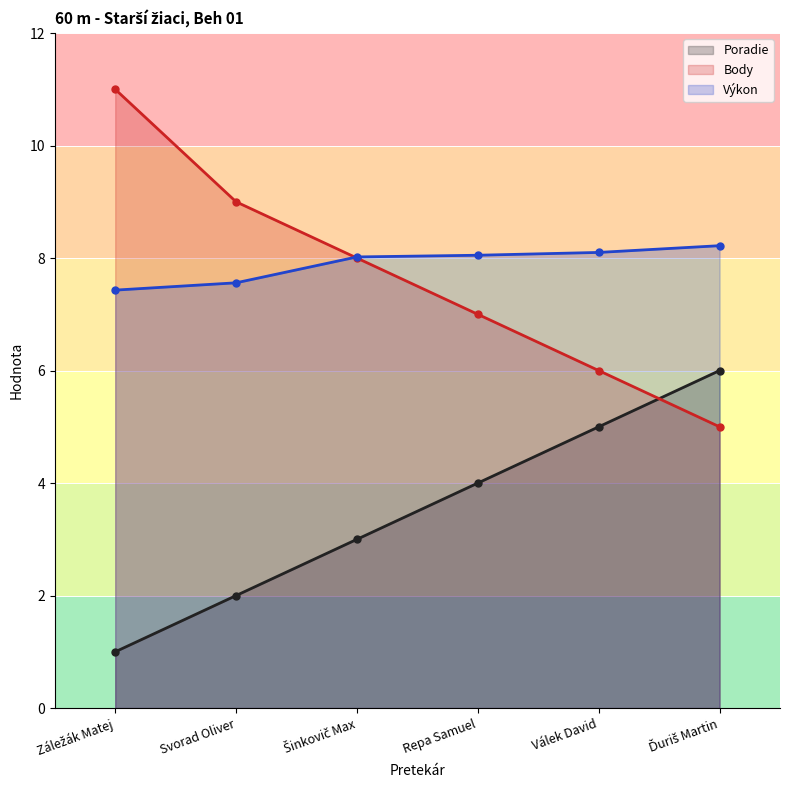

What is the total value across all series at Repa Samuel?

19.1